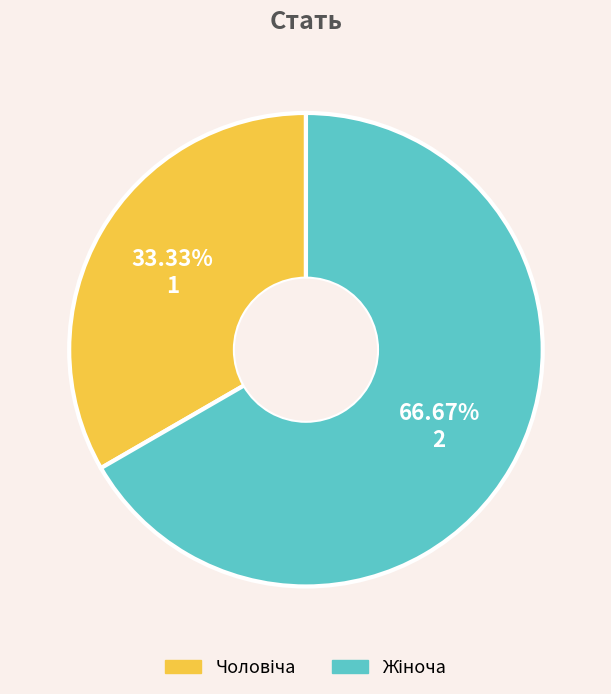

Does any single category account for the majority?

Yes